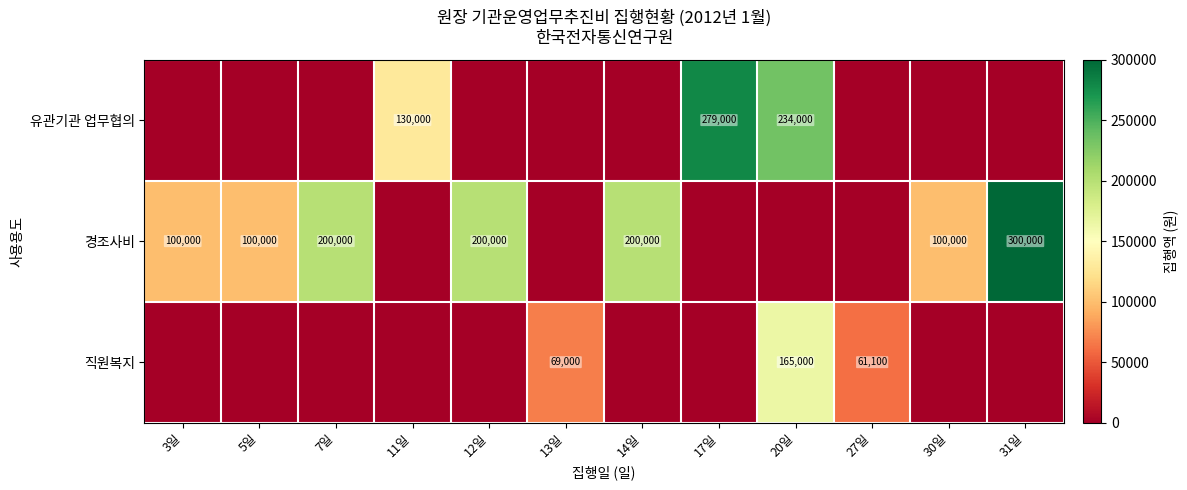

Is it true that 직원복지 equals 27739 at 27일?

False